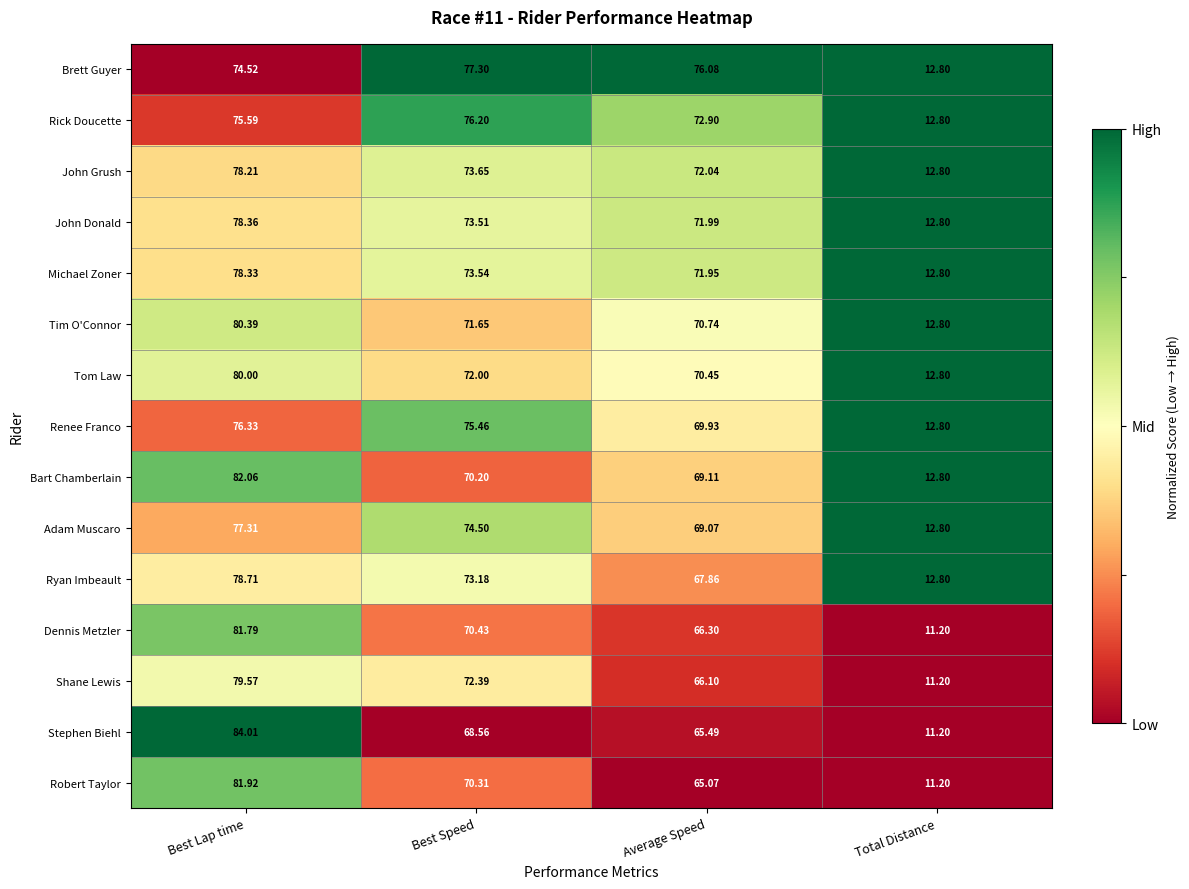

Between Best Lap time and Average Speed, which series saw the biggest shift?

Stephen Biehl